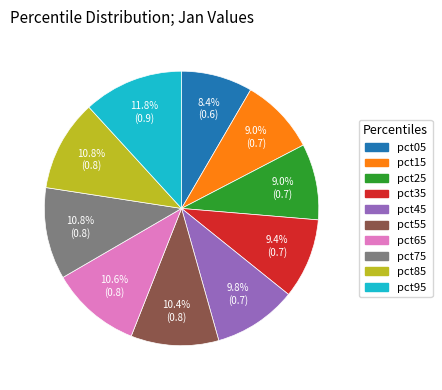

Is it true that pct45 is 10% of the pie?

True